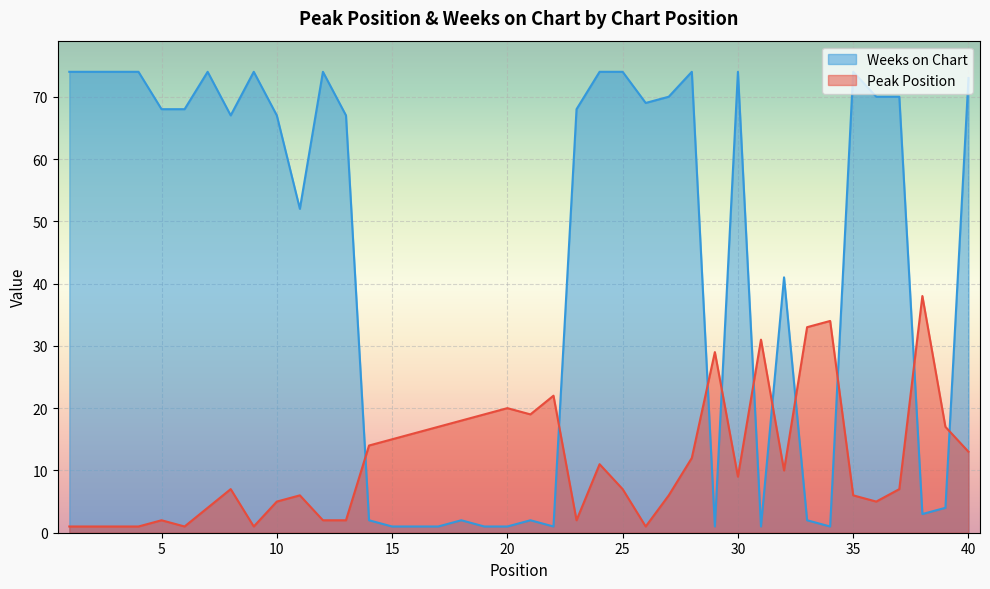

What is the average value of the Weeks on Chart series?

44